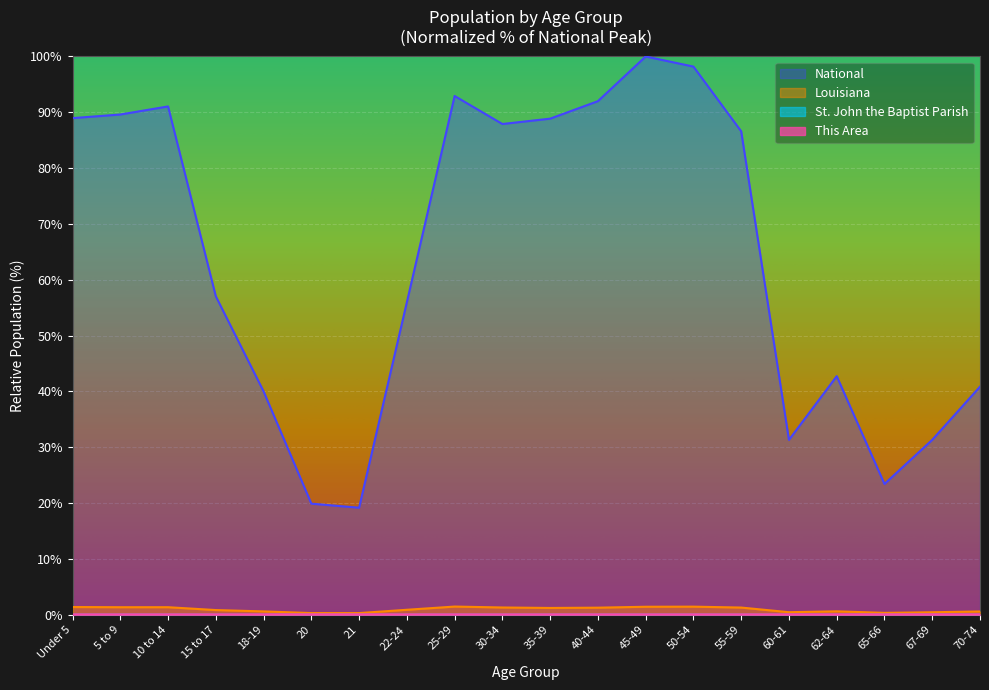

Where is National nearest to the value 59?

15 to 17